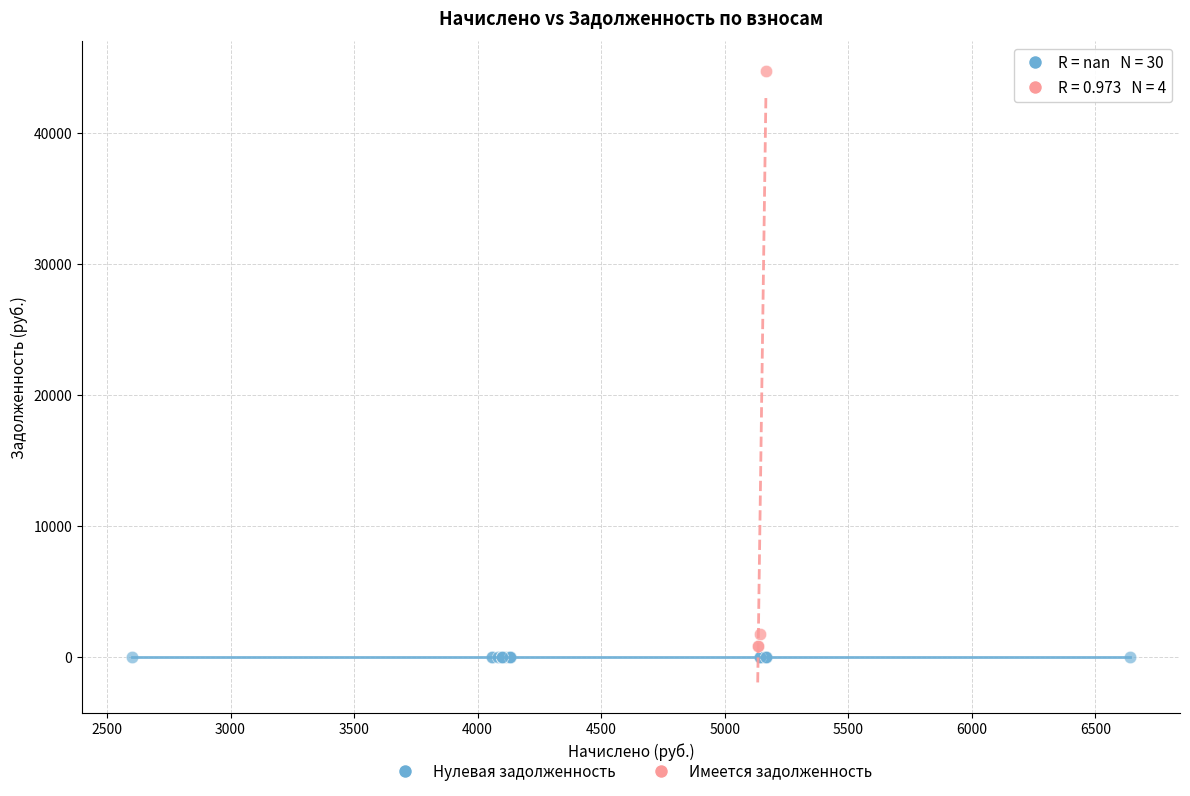

Which series reaches the maximum Y coordinate?

Имеется задолженность